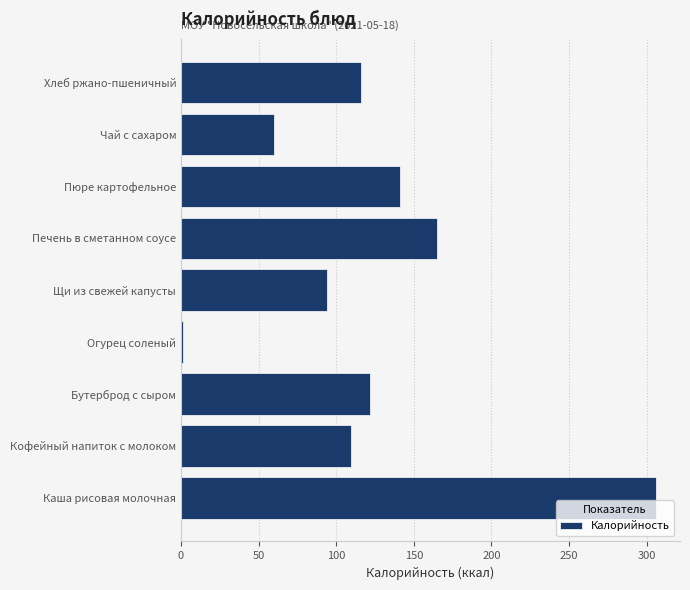

Where is the data nearest to the value 153?

Пюре картофельное